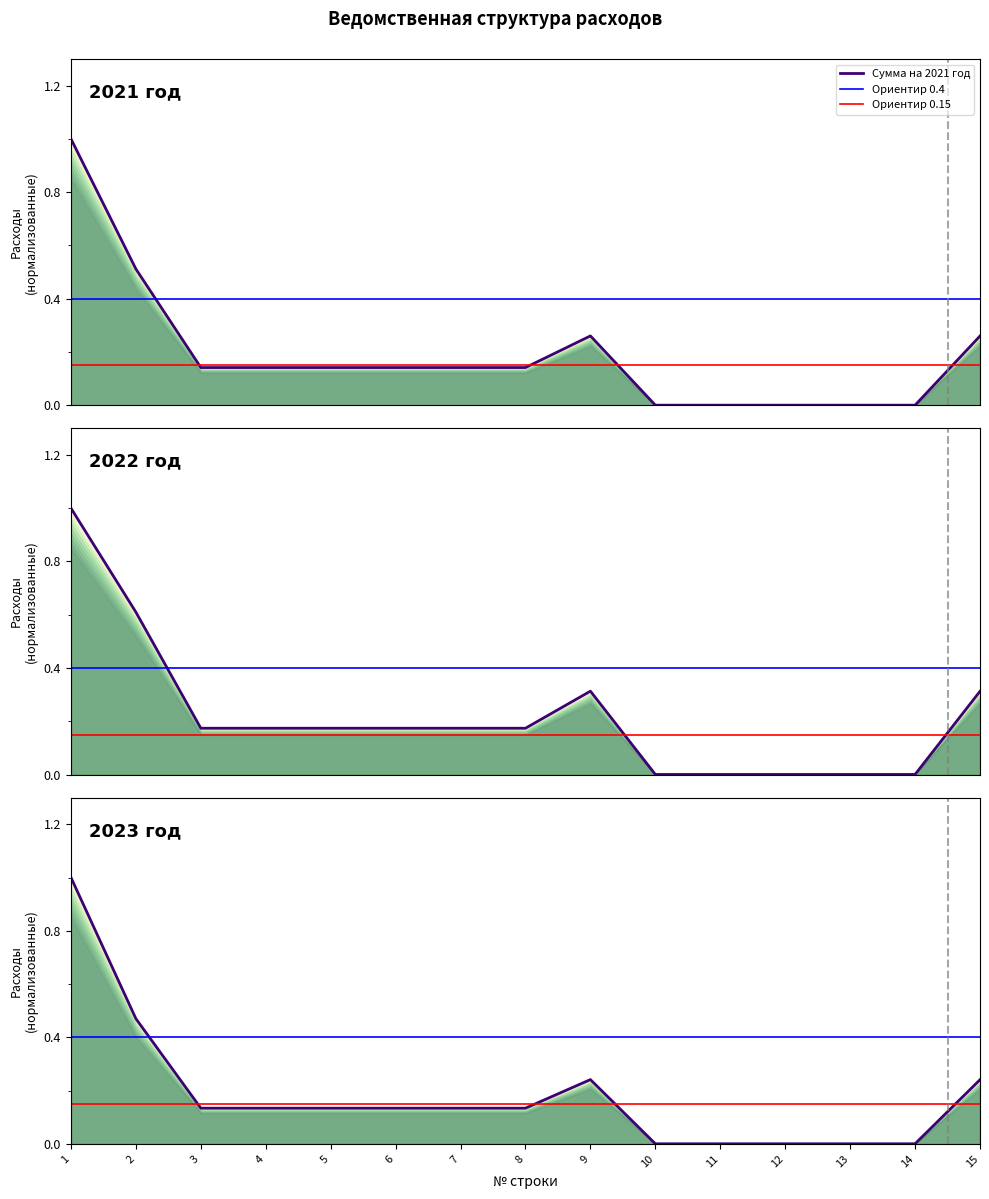

How many lines are shown in the chart?

3